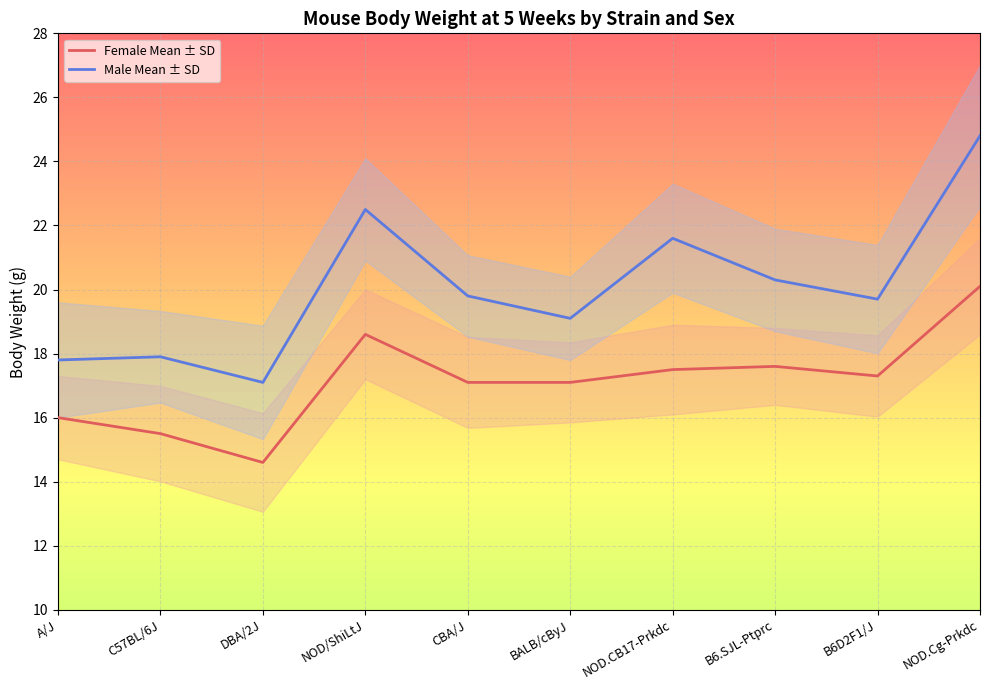

What is the average value of the Female Mean (g) series?

17.1